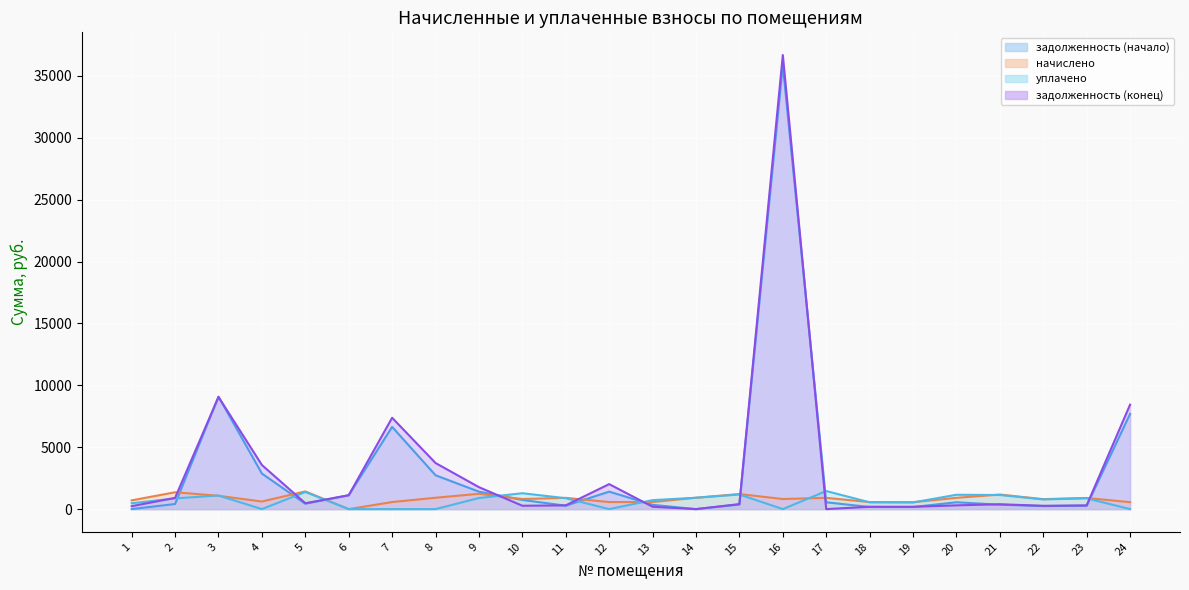

Is it true that задолженность (конец) equals 36683.2 at 16?

True